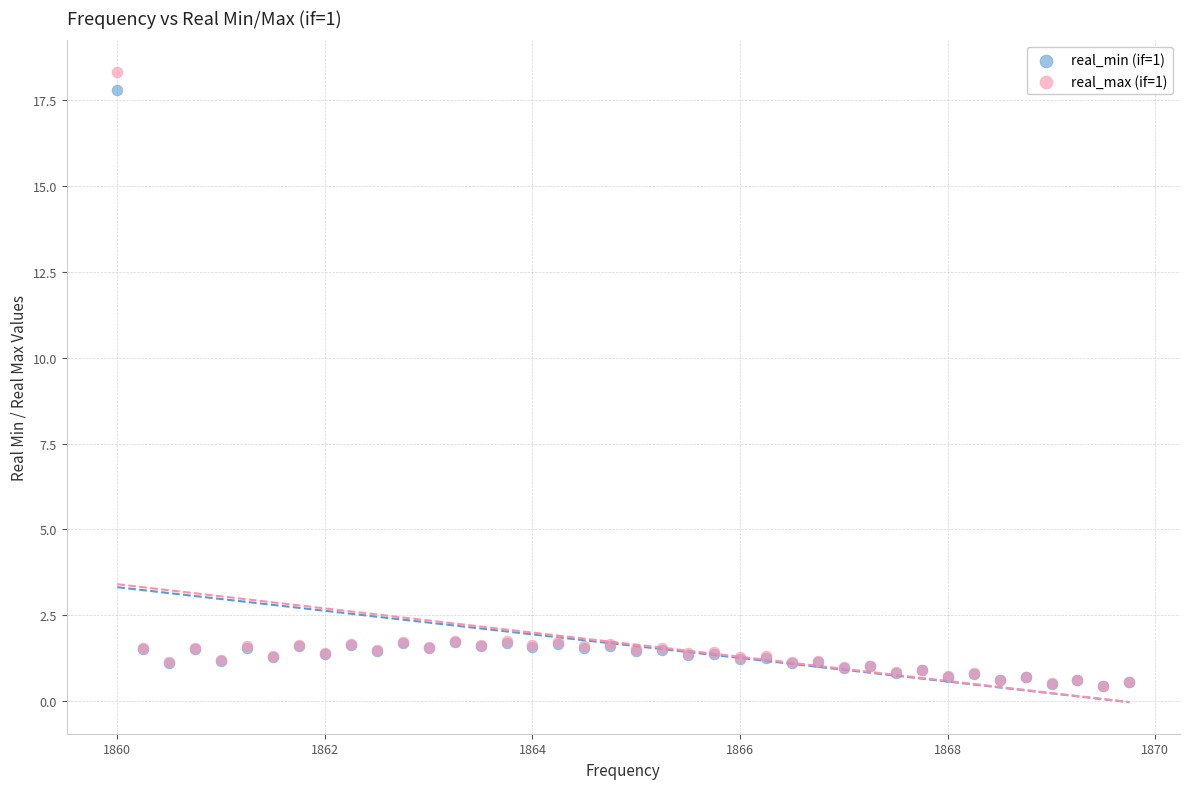

What are all the series names shown in the legend?

real_min (if=1), real_max (if=1)